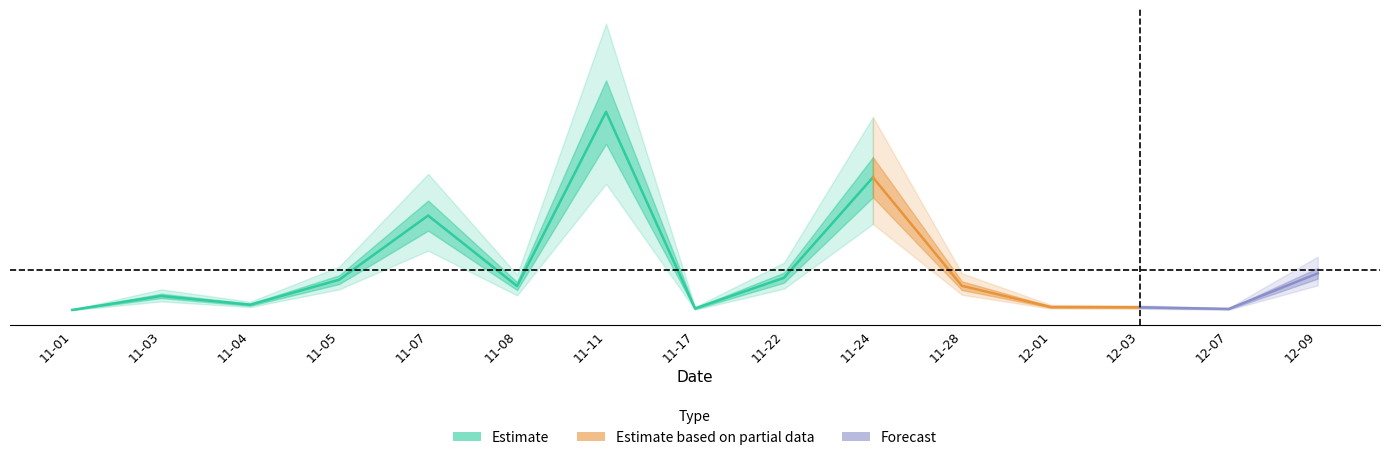

How many interior local peaks (higher than both neighbors) does the data have?

4